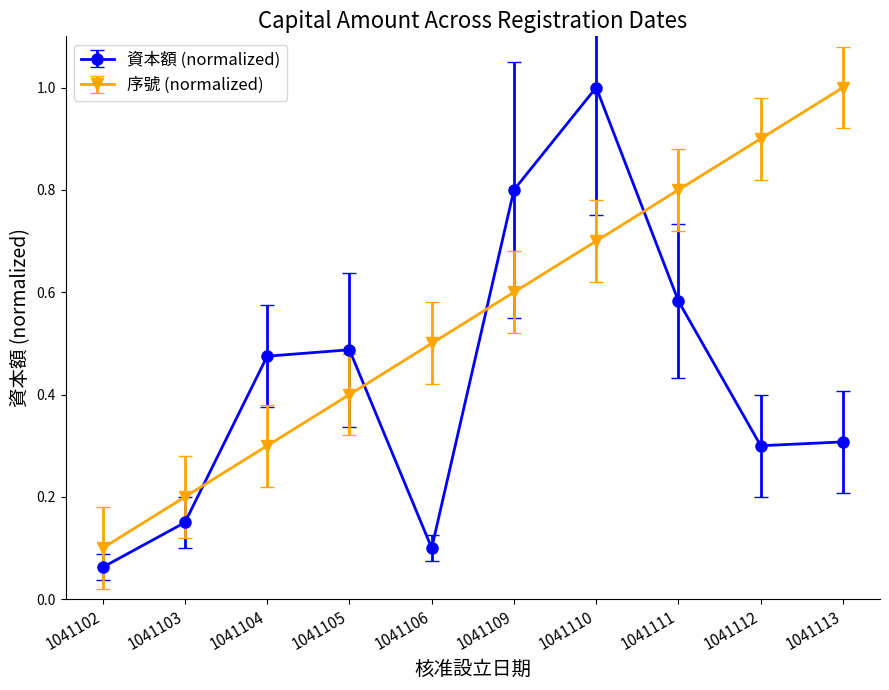

Which label corresponds to the smallest value in the chart?

1041102